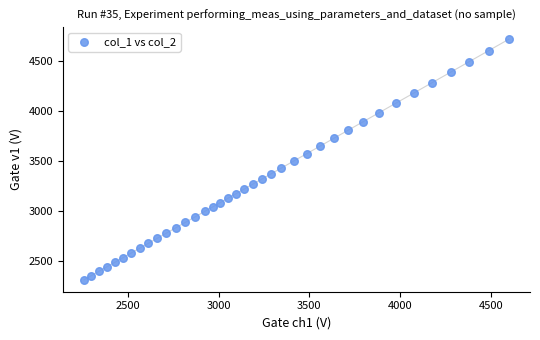

What is the range of X values (max minus min)?

2340.8